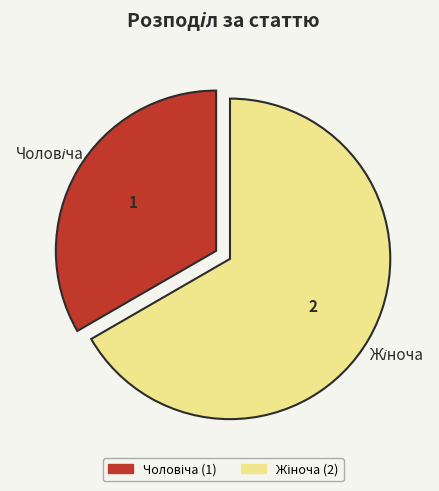

Is there any slice that represents more than half of the pie?

Yes